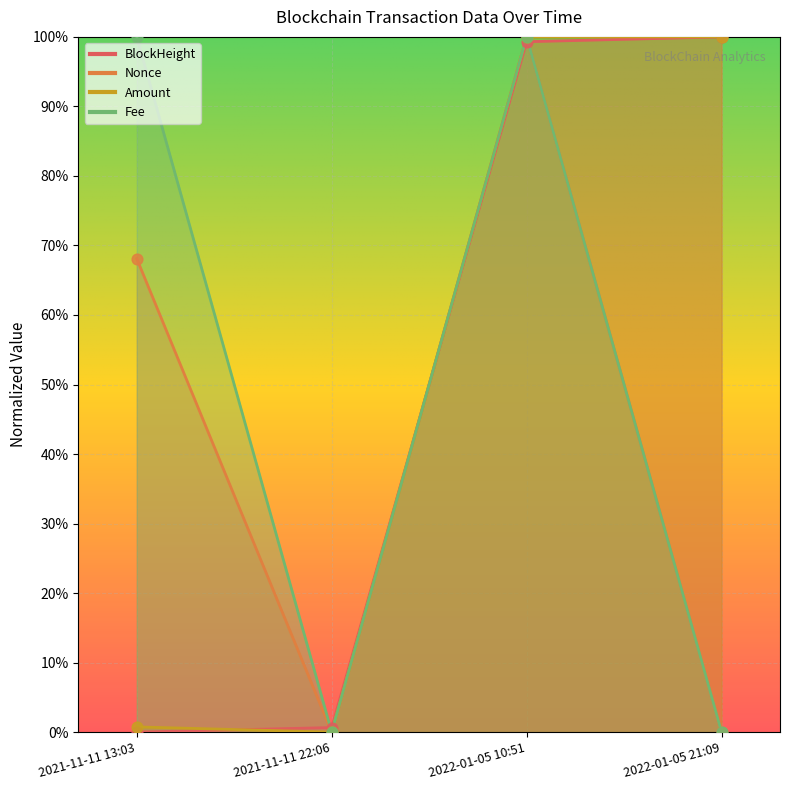

Which series reaches the minimum Y coordinate?

BlockHeight